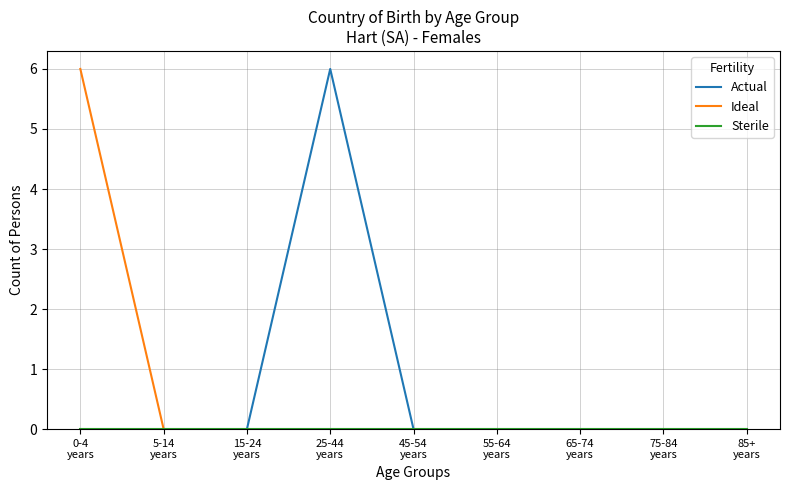

How many Ideal values are between 0 and 1?

8